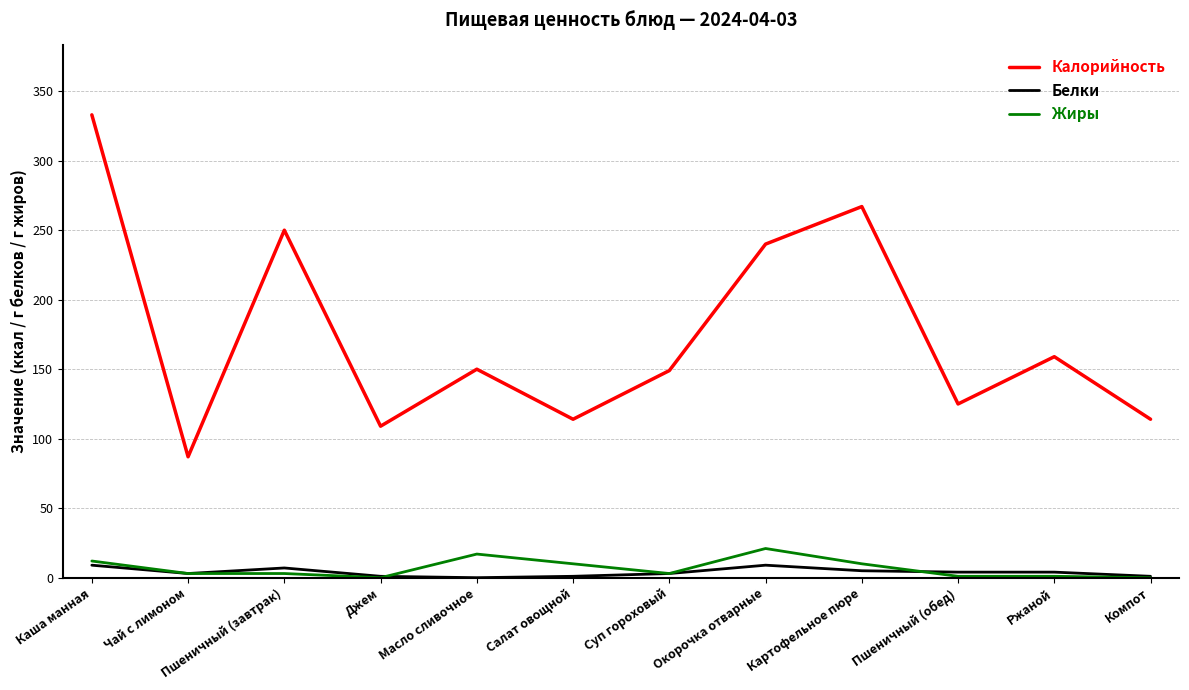

What are all the series names shown in the legend?

Калорийность, Белки, Жиры